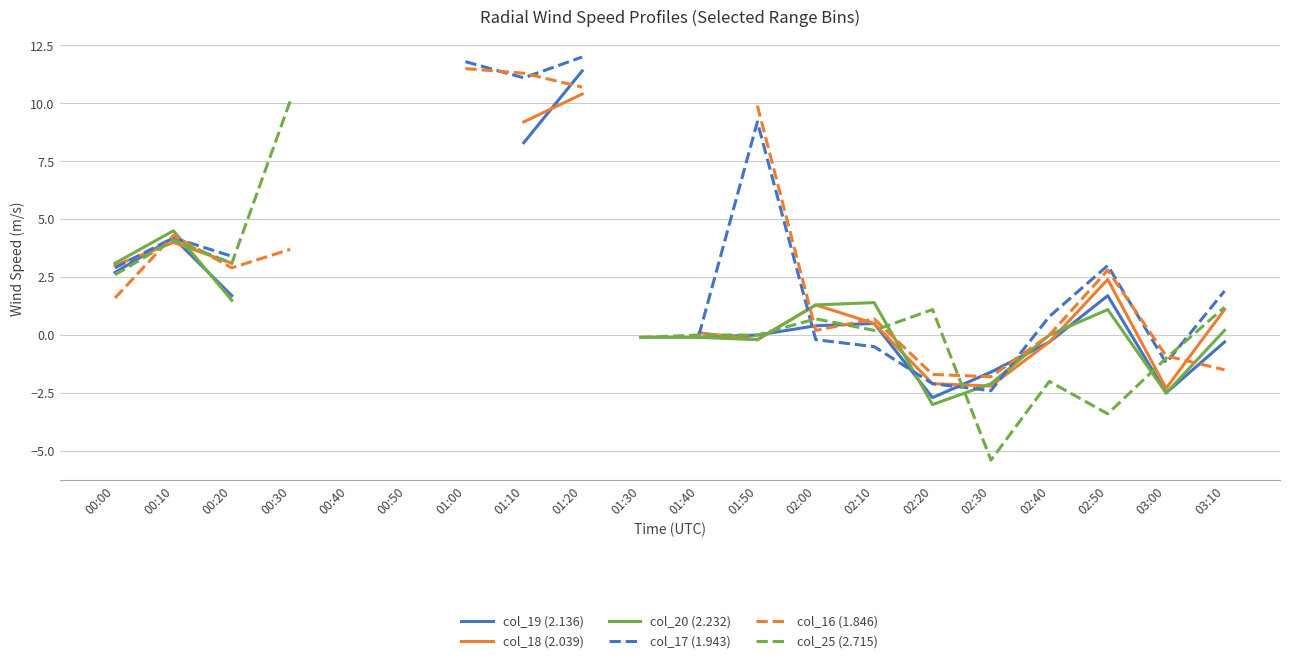

Count the number of data series in this chart.

6